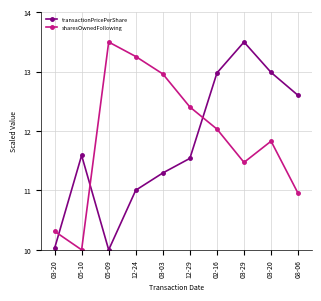

What is the total value across all series at 12-24?

24.3